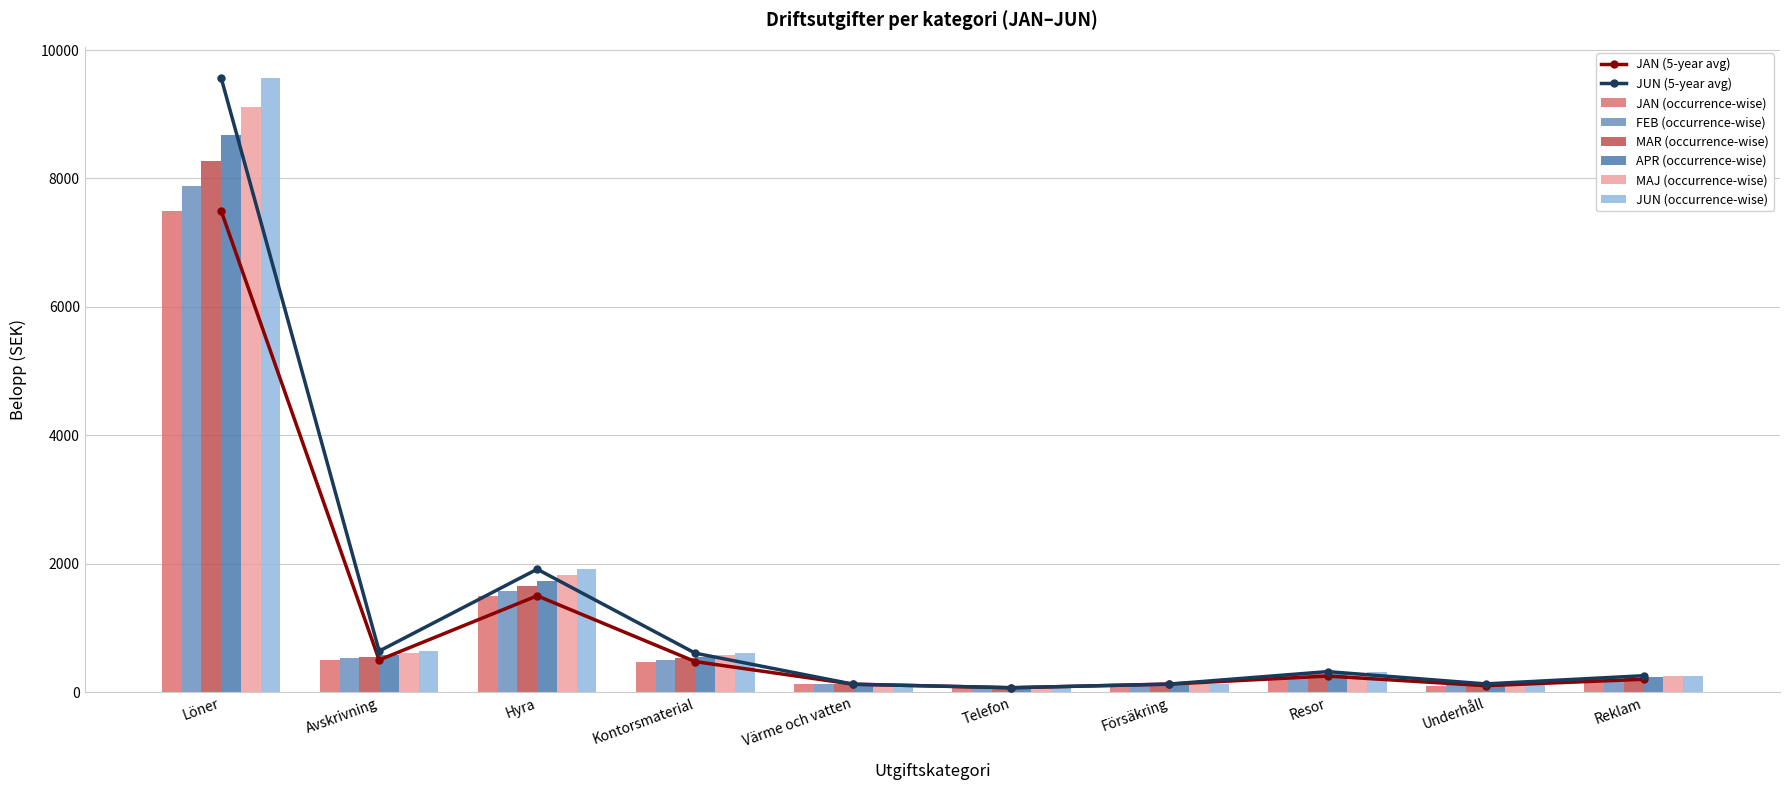

What is the sum of the JAN (occurrence-wise) values at Löner and Kontorsmaterial?

7975.0